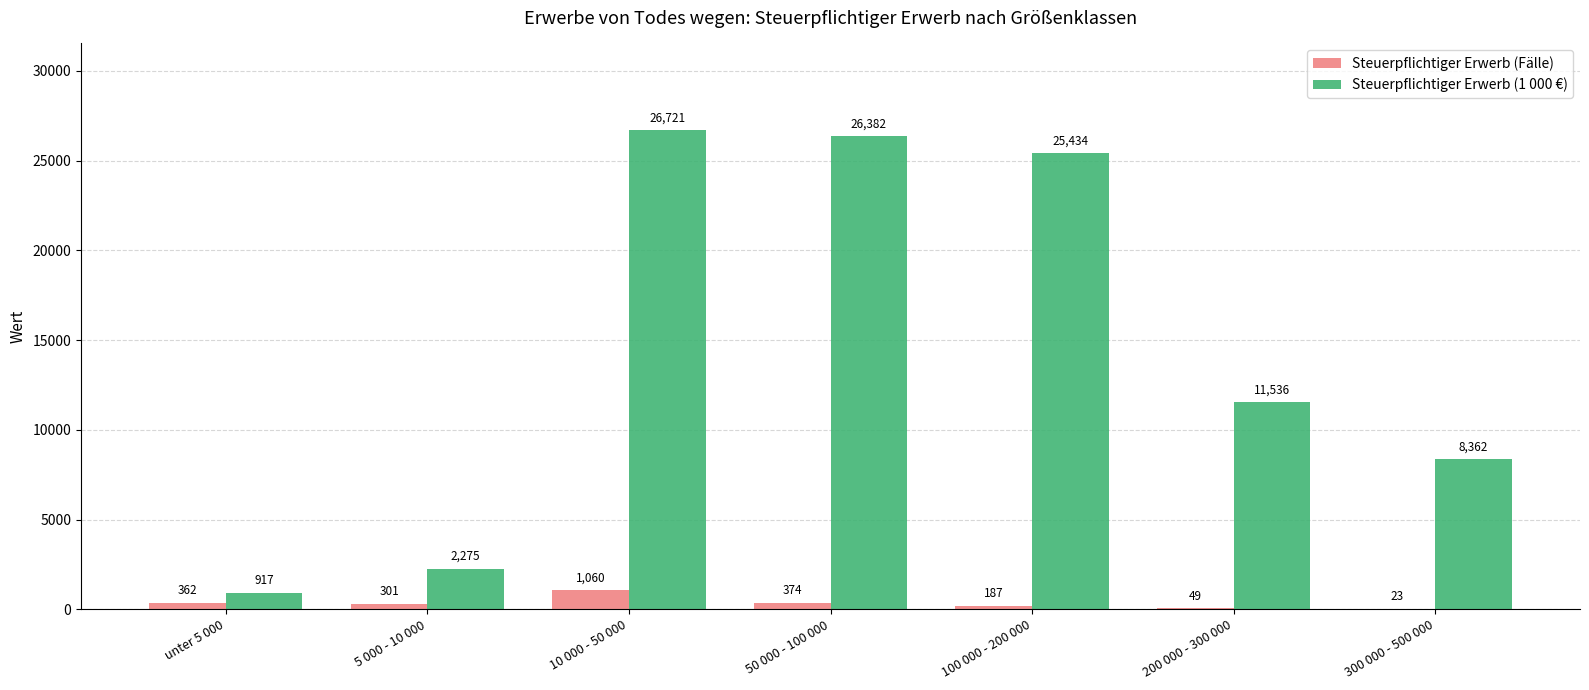

Reading right to left, what are all the values shown in this chart?

Steuerpflichtiger Erwerb (Fälle): 300 000 - 500 000=23	200 000 - 300 000=49	100 000 - 200 000=187	50 000 - 100 000=374	10 000 - 50 000=1060	5 000 - 10 000=301	unter 5 000=362
Steuerpflichtiger Erwerb (1 000 €): 300 000 - 500 000=8362	200 000 - 300 000=11536	100 000 - 200 000=25434	50 000 - 100 000=26382	10 000 - 50 000=26721	5 000 - 10 000=2275	unter 5 000=917